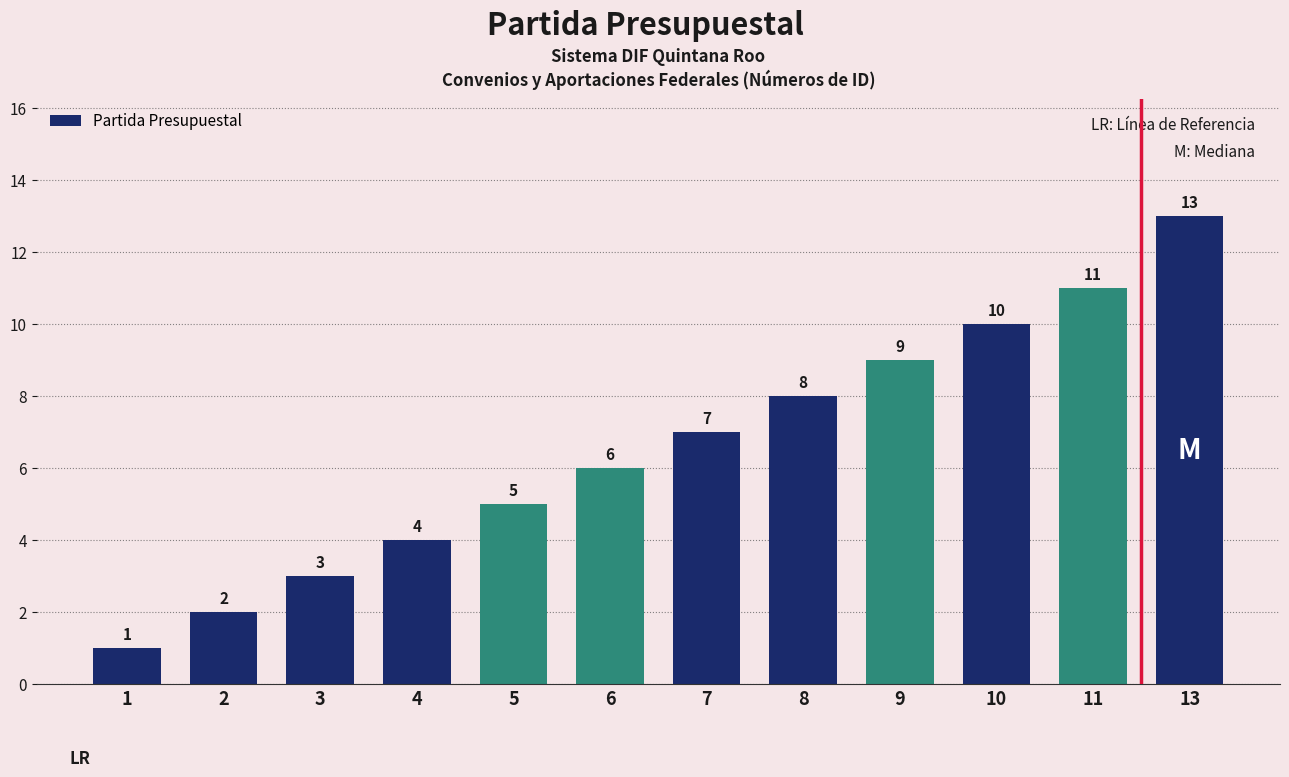

What is the minimum value shown in the chart?

1